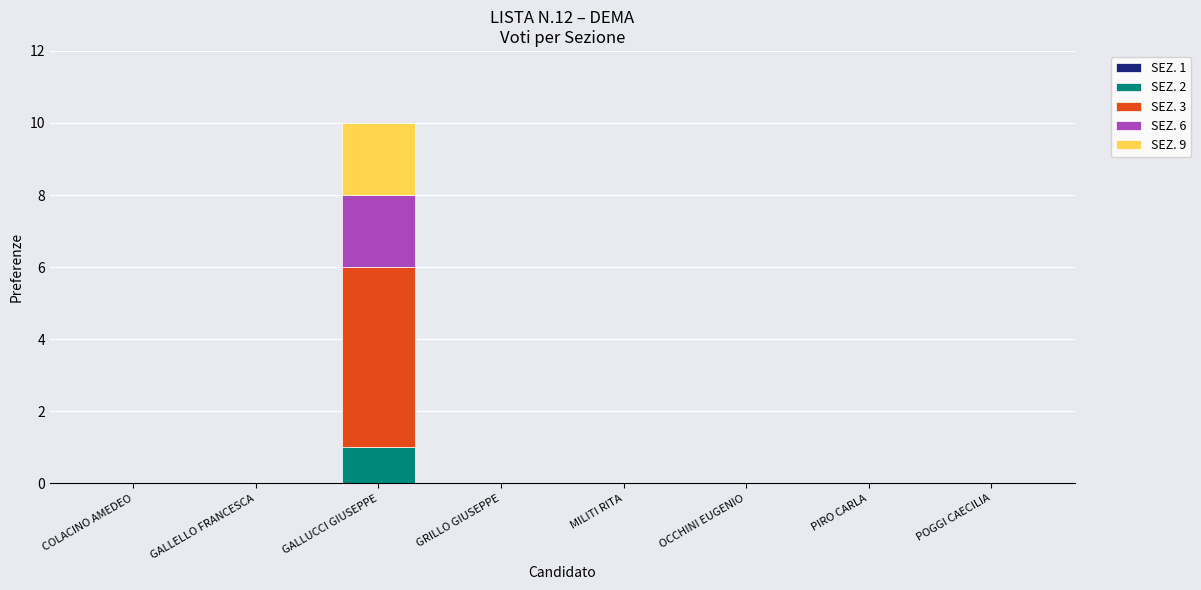

The SEZ. 2 series shows 0 at GRILLO GIUSEPPE. True or false?

True